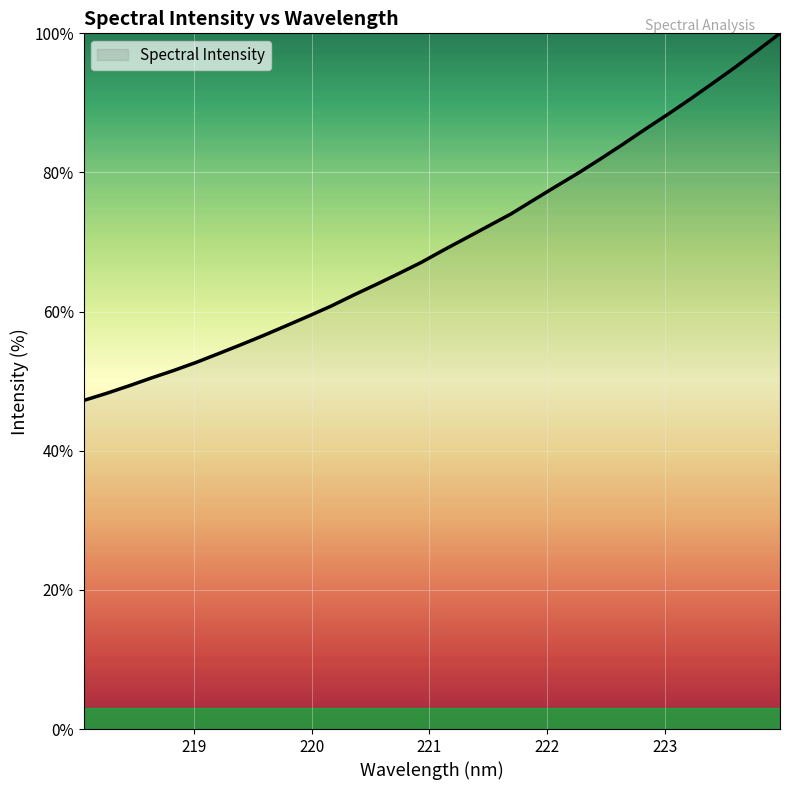

What is the difference between the maximum and minimum values?

52.8